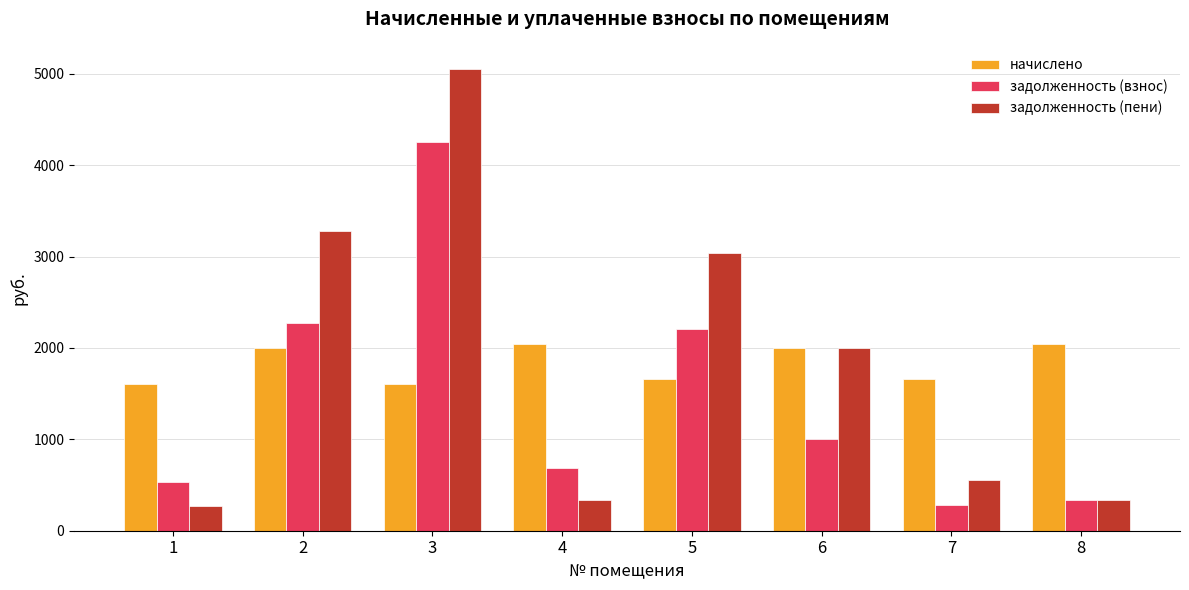

Which category has the highest value in the задолженность (пени) series?

3